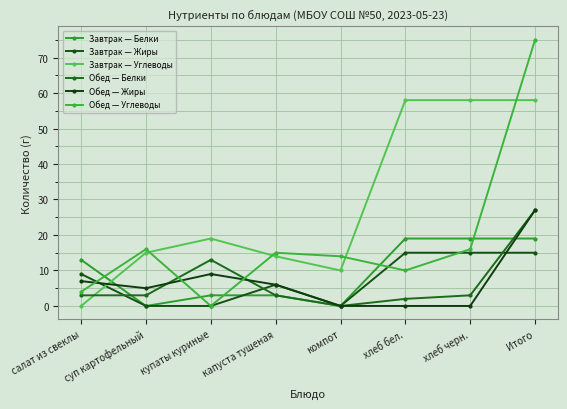

What is the total value across all series at хлеб бел.?

104